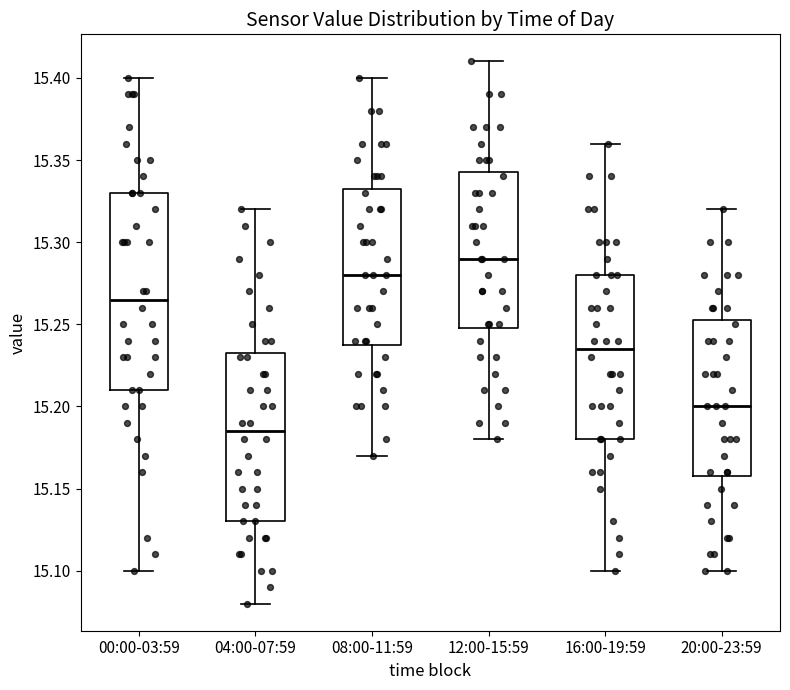

Reading left to right, transcribe this box plot: for each box, give where its median line is, the range the box spans, and where its two whiskers end, as read against the y-axis. The values are not printed on the chart, so give them approximately, as read against the axis.

00:00-03:59: median 15.265, box 15.210 to 15.330, whiskers 15.100 to 15.400
04:00-07:59: median 15.185, box 15.130 to 15.235, whiskers 15.080 to 15.320
08:00-11:59: median 15.280, box 15.240 to 15.335, whiskers 15.170 to 15.400
12:00-15:59: median 15.290, box 15.250 to 15.345, whiskers 15.180 to 15.410
16:00-19:59: median 15.235, box 15.180 to 15.280, whiskers 15.100 to 15.360
20:00-23:59: median 15.200, box 15.160 to 15.255, whiskers 15.100 to 15.320